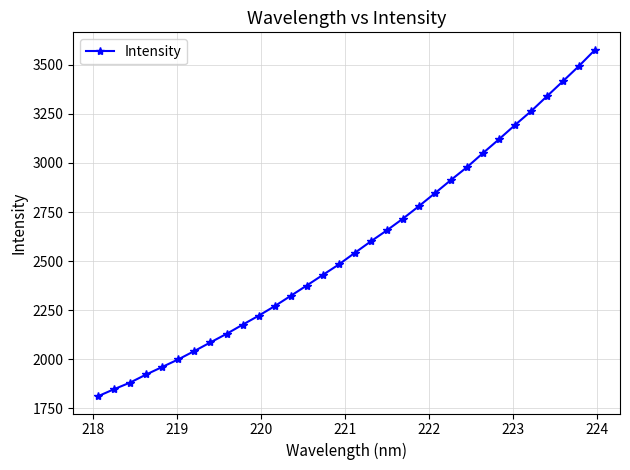

What is the minimum value shown in the chart?

1811.4